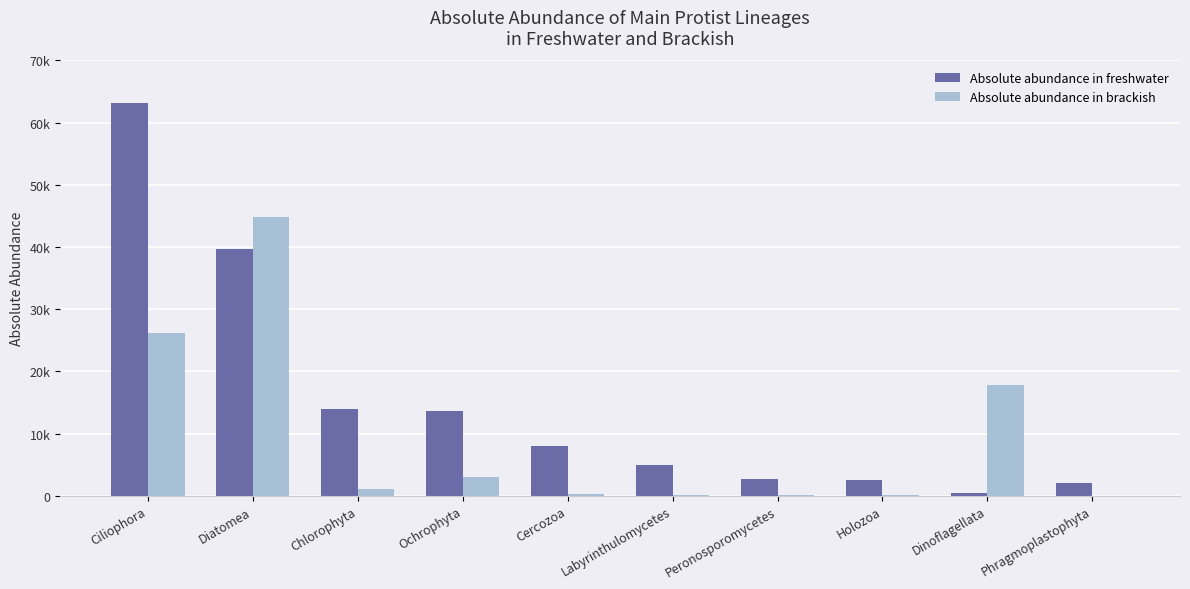

Which series has the largest total across all categories?

Absolute abundance in freshwater